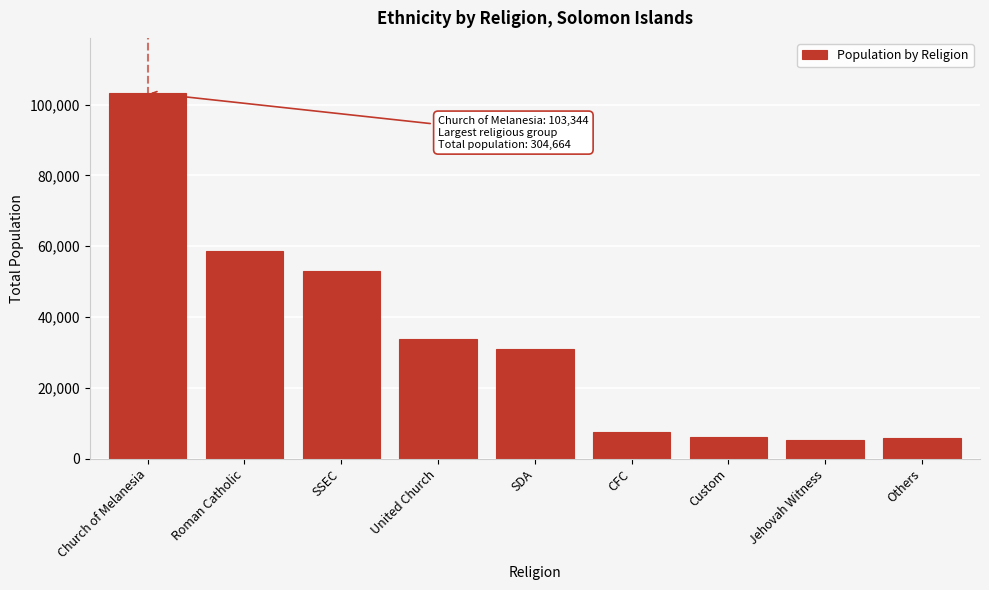

What is the label of the 4th bar from the right?

CFC